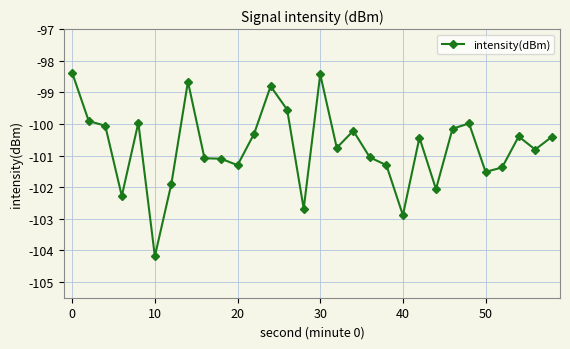

What is the difference between the second highest and second lowest values?

4.5